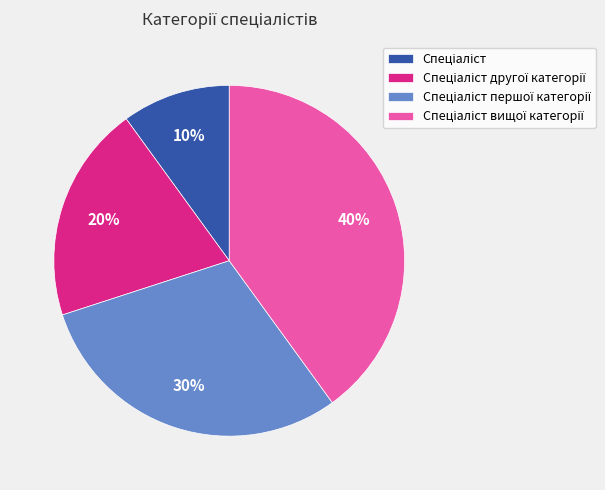

Is there any slice that represents more than half of the pie?

No